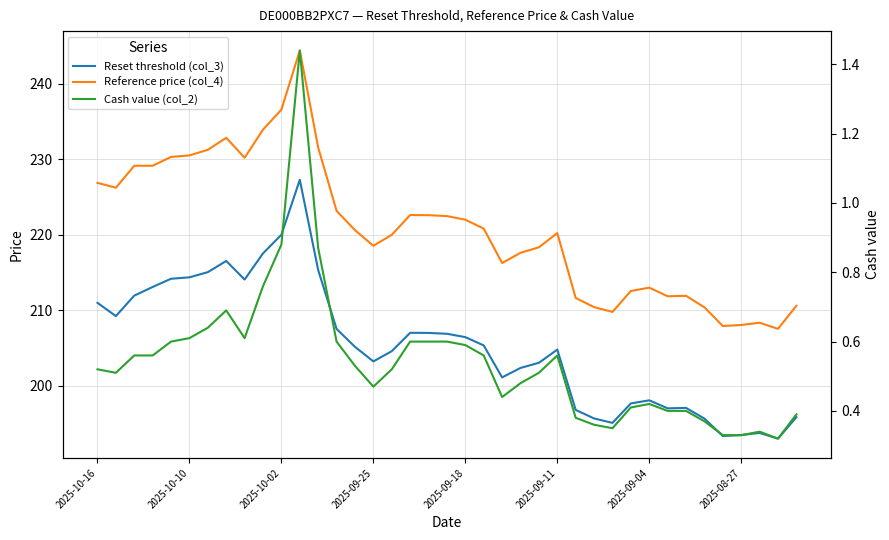

True or false: Cash value (col_2) has more than 2 points higher than both neighbors.

True